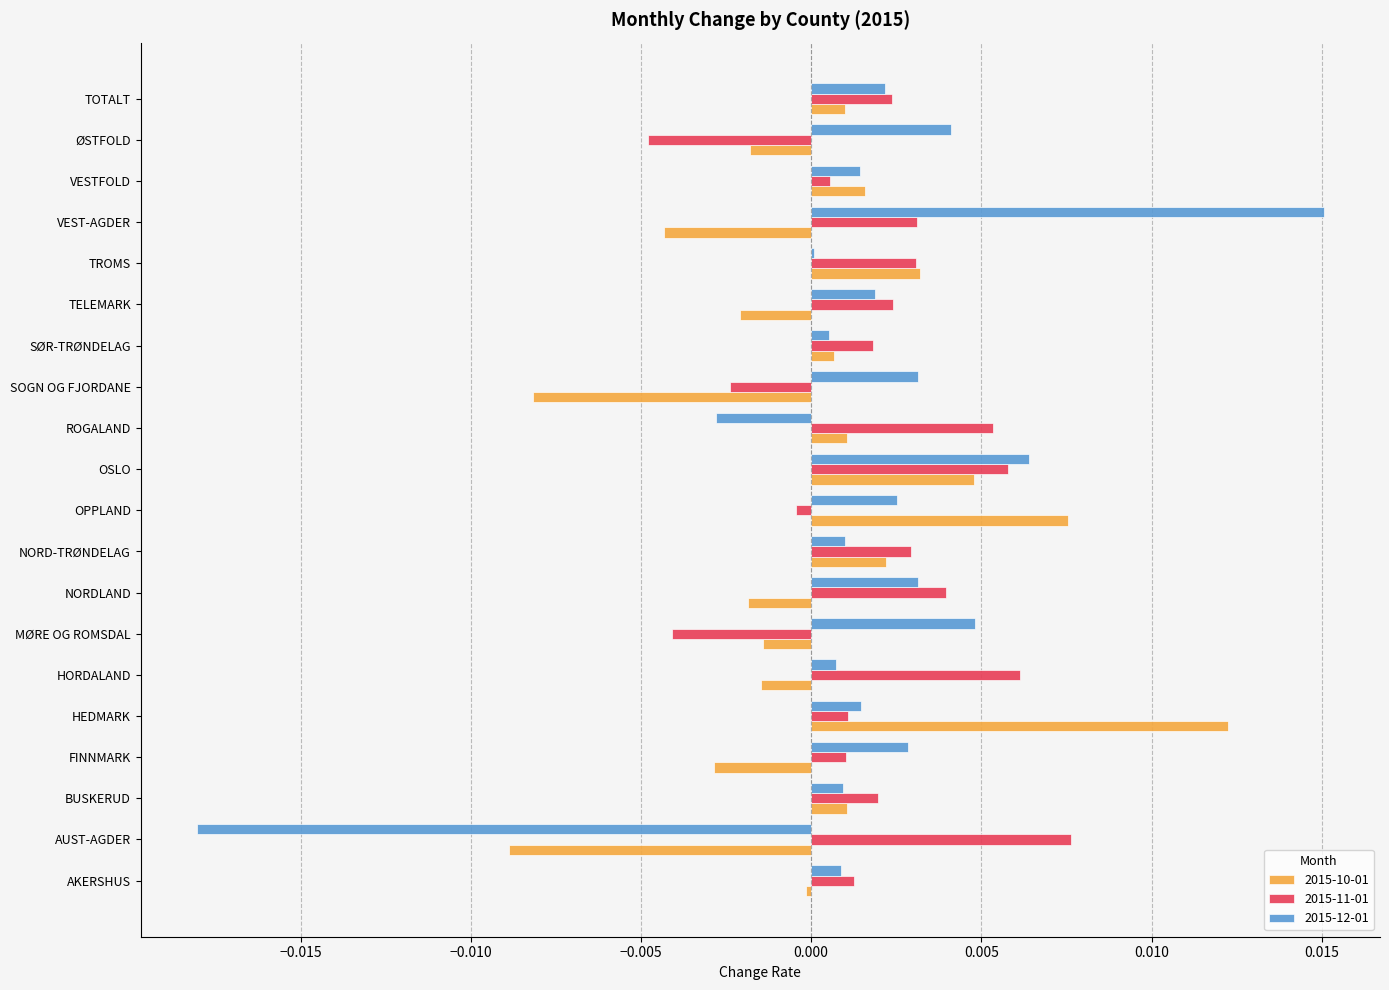

Which series has the widest spread of values?

2015-12-01